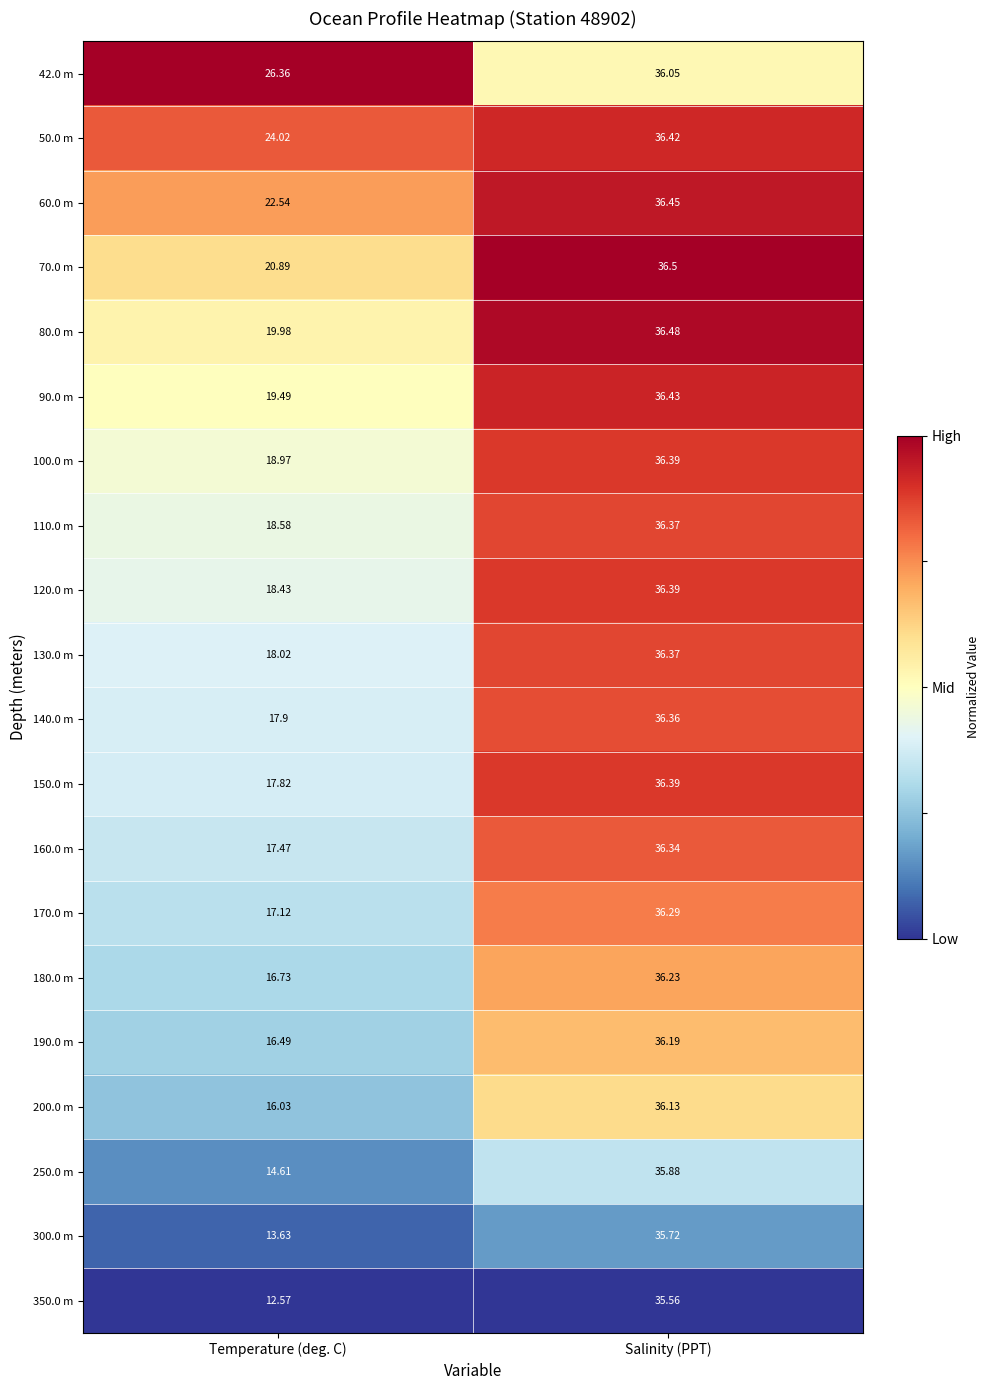

At which category is the sum across all series the highest?

Salinity (PPT)